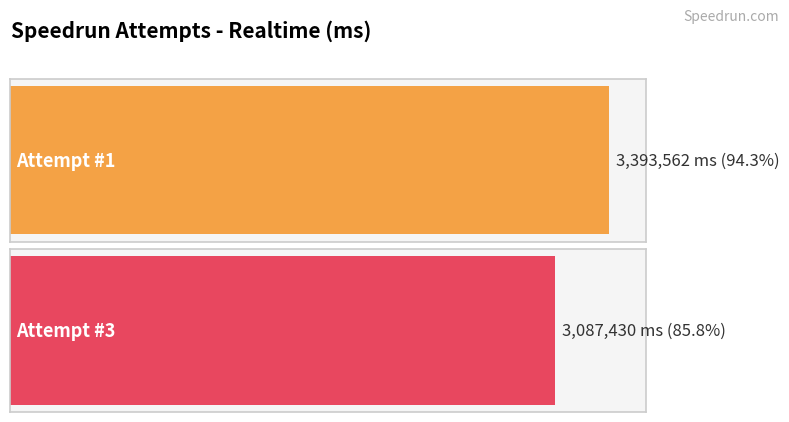

What is the value of the 2nd bar from the left?

3087430